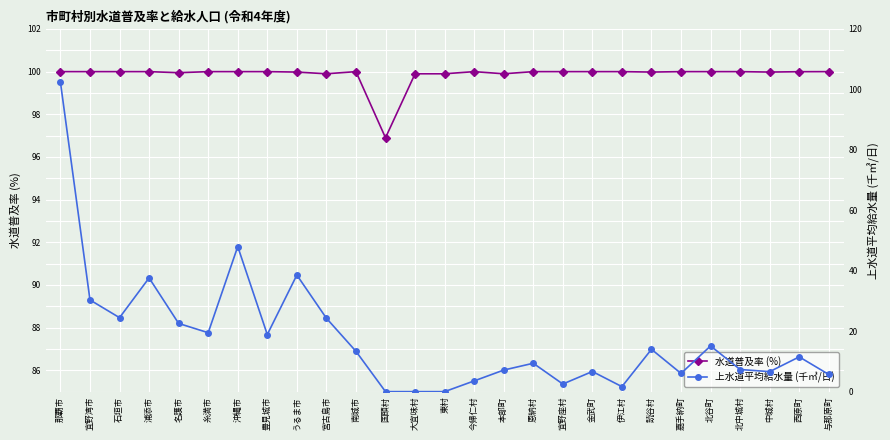

Read the 水道普及率 (%) value at 糸満市.

100.0